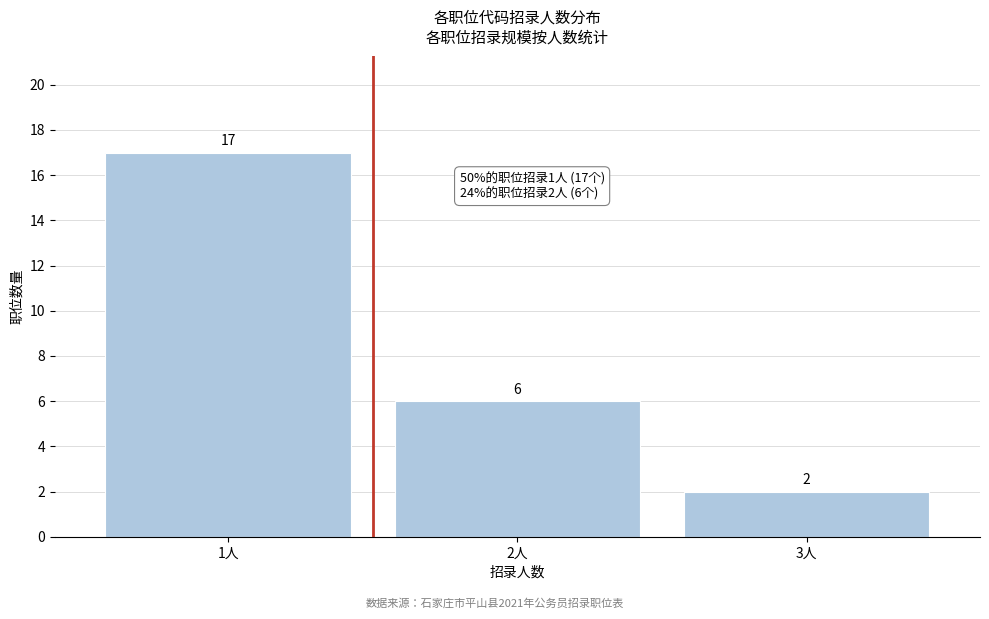

Over which range of the x-axis is the bar tallest?

0.5 to 1.5